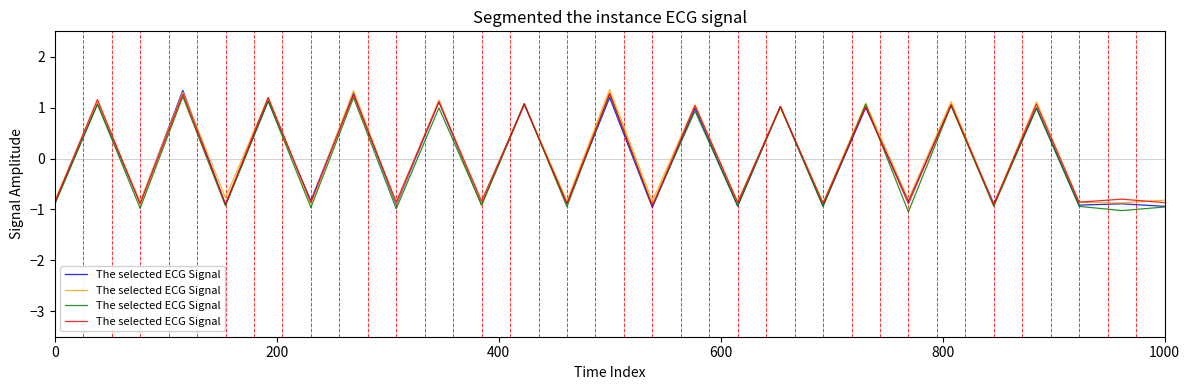

How many negative values are there?

15